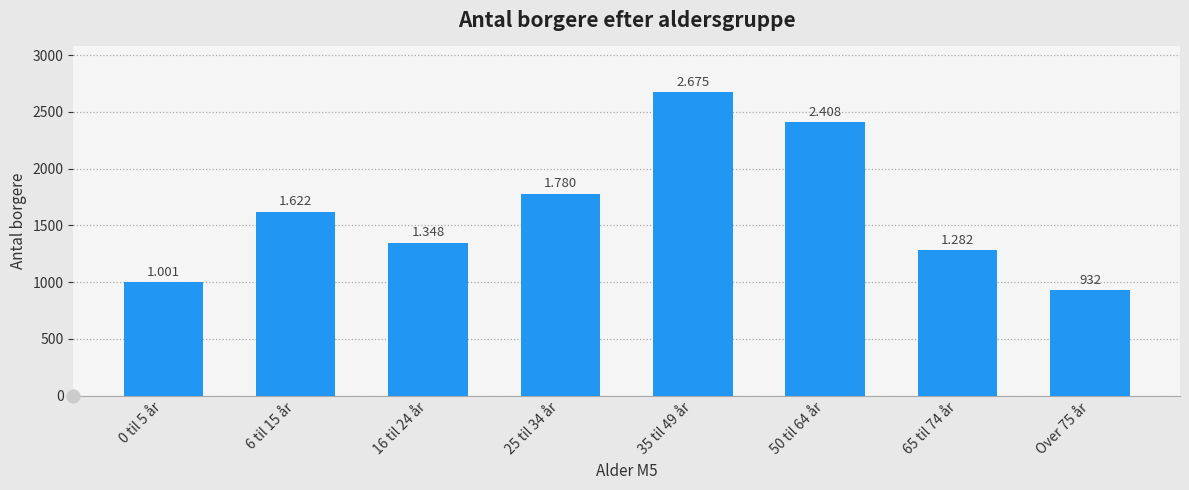

Approximately how many times larger is the value at 65 til 74 år compared to 16 til 24 år?

1.0